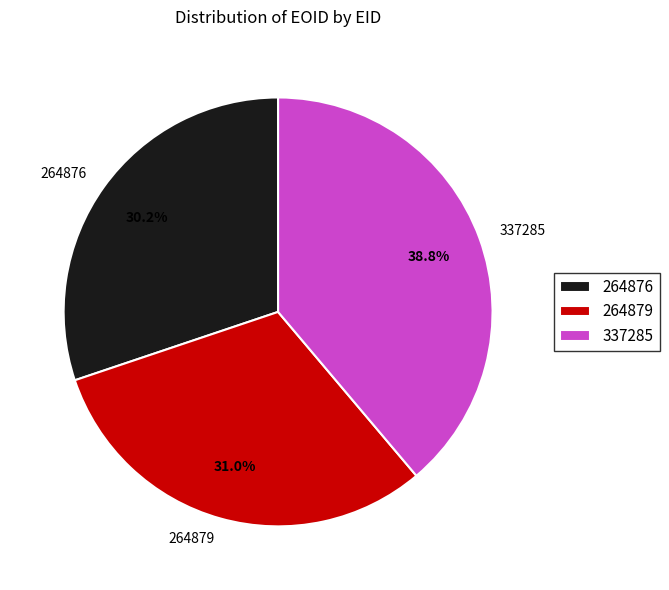

Which category has the smallest portion of the pie?

264876